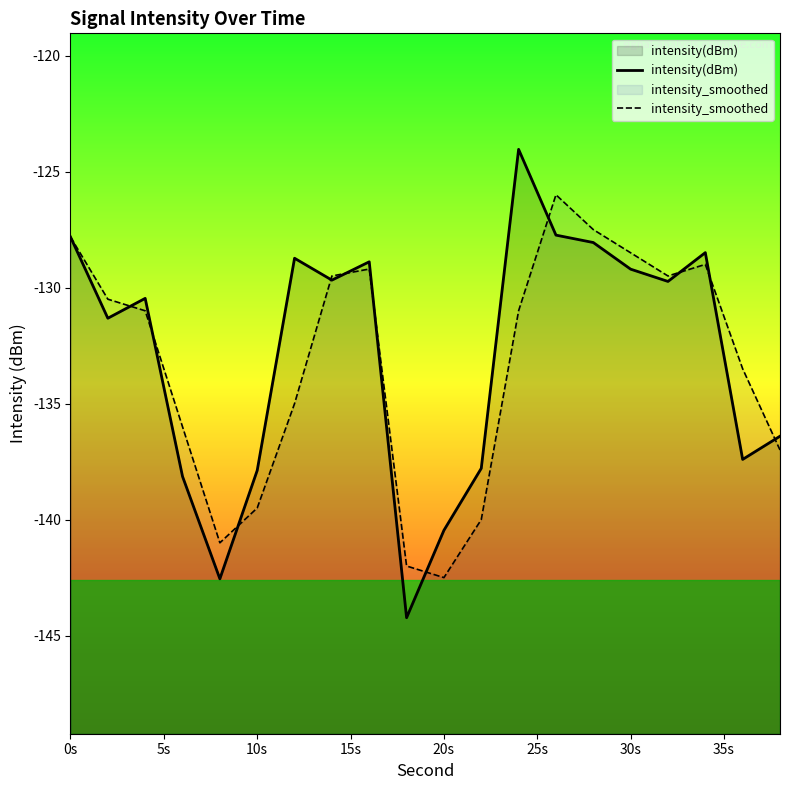

Which series has the largest range (max minus min)?

intensity(dBm)